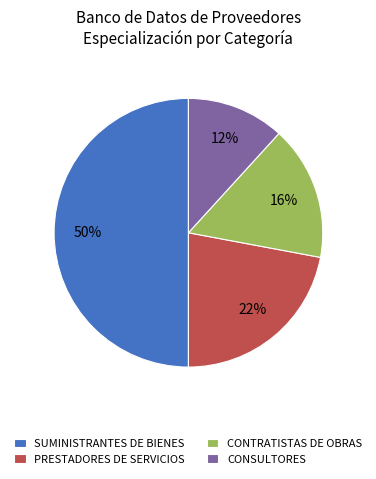

The CONTRATISTAS DE OBRAS slice represents 16% of the pie. True or false?

True